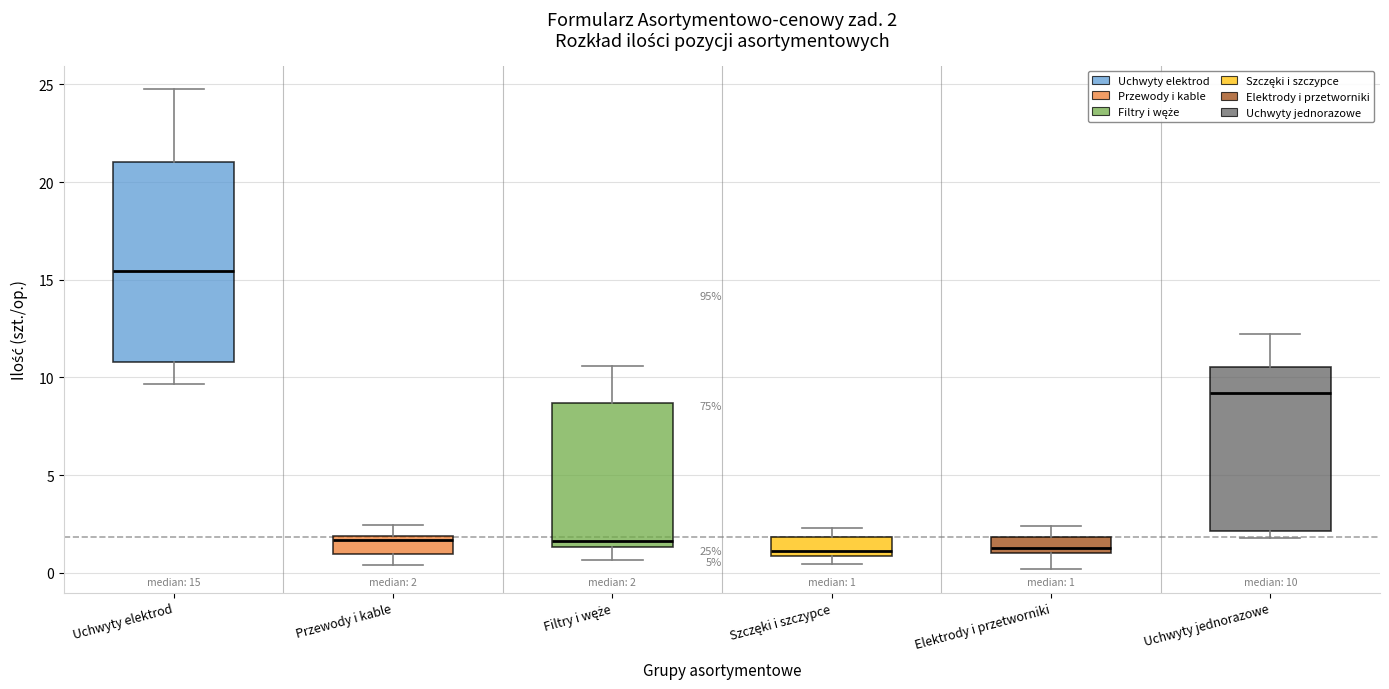

Comparing the boxes themselves (not the whiskers), which one is the tallest?

Uchwyty elektrod